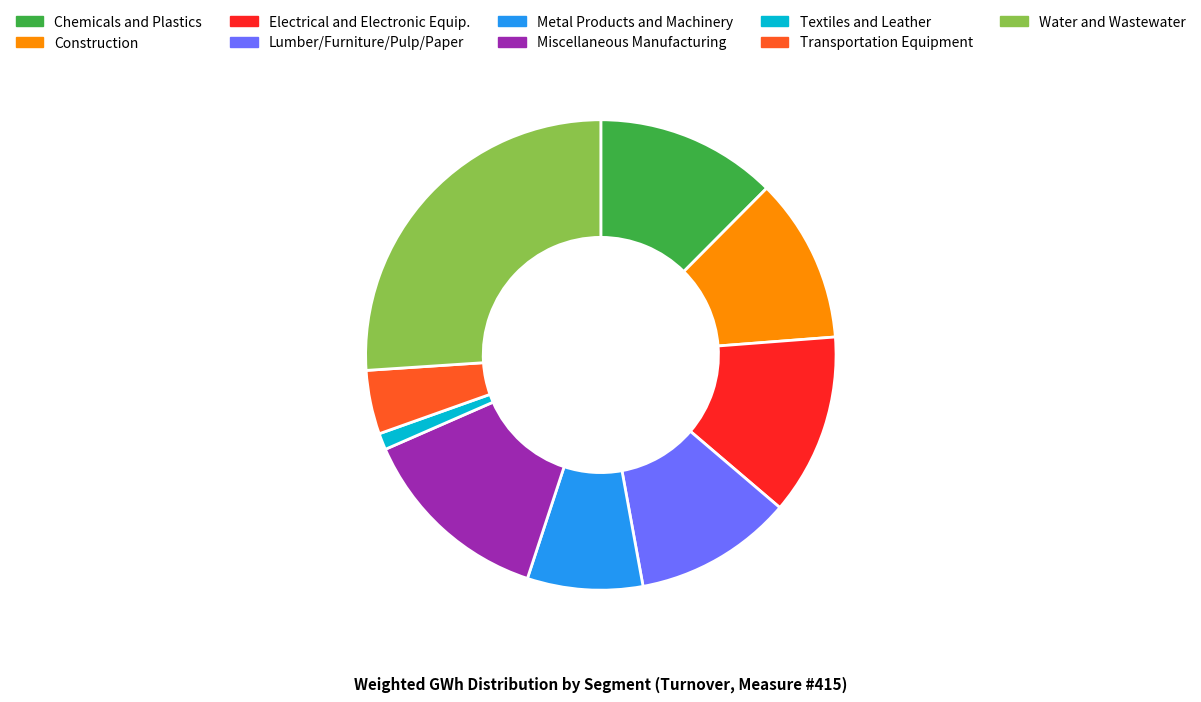

Between Transportation Equipment and Electrical and Electronic Equip., which is larger?

Electrical and Electronic Equip.